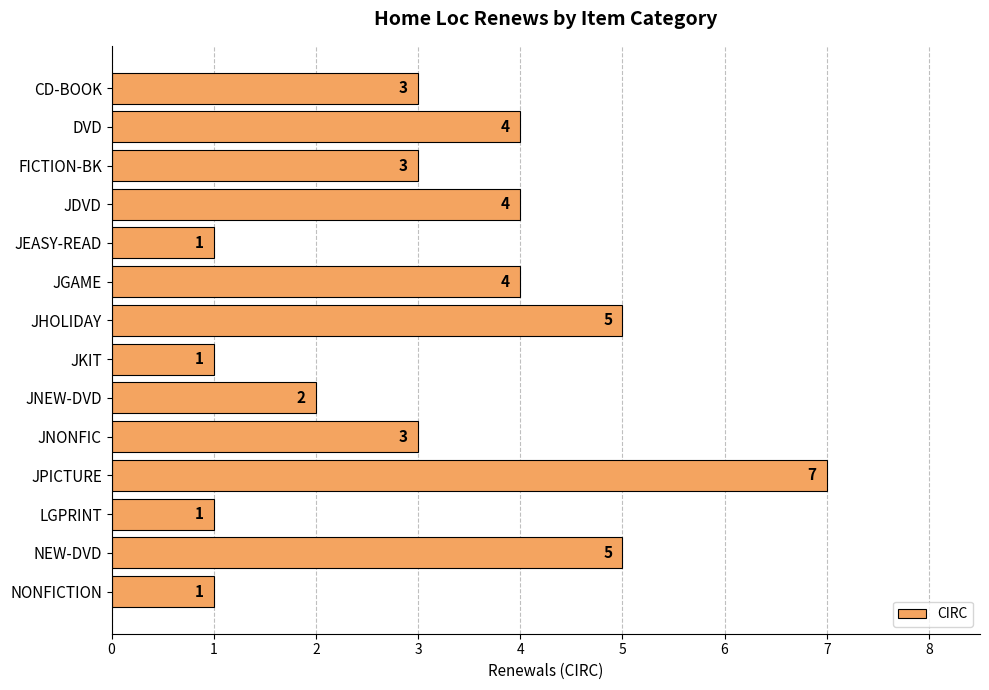

How many values are between 1 and 4?

11